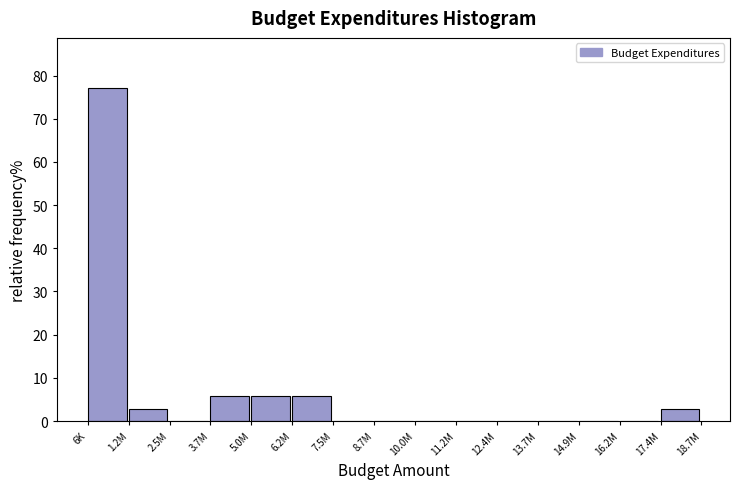

Reading right to left, list all the values displayed in this chart.

17.4M=2.9	16.2M=0.0	14.9M=0.0	13.7M=0.0	12.4M=0.0	11.2M=0.0	10.0M=0.0	8.7M=0.0	7.5M=0.0	6.2M=5.7	5.0M=5.7	3.7M=5.7	2.5M=0.0	1.2M=2.9	6K=77.1